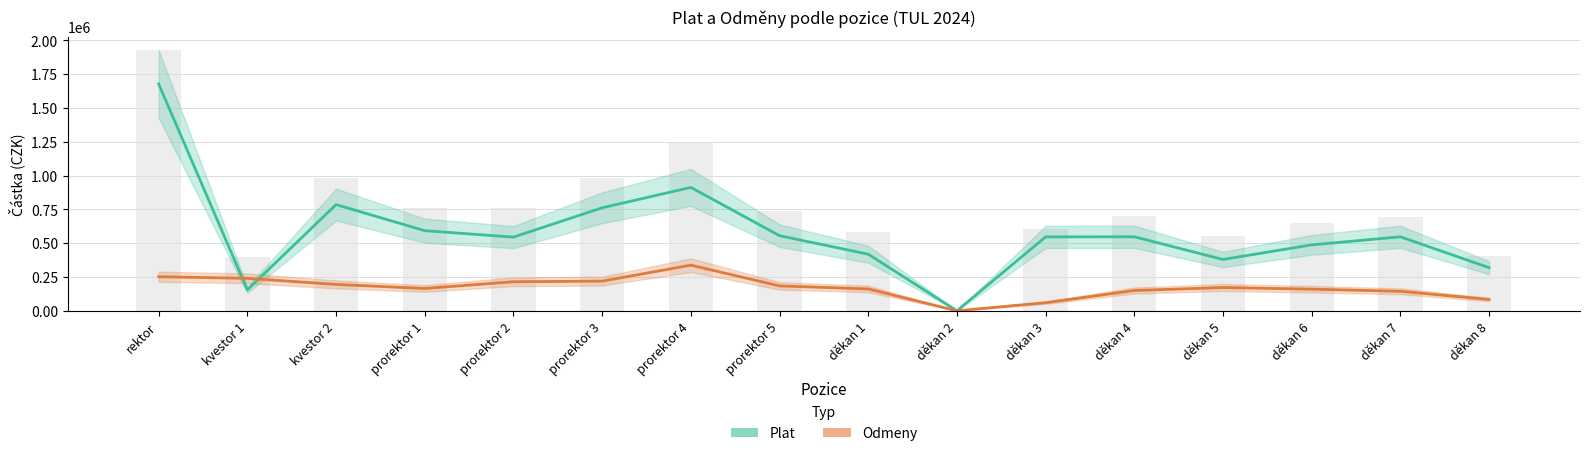

The value of Plat at děkan 1 is 418623. True or false?

True